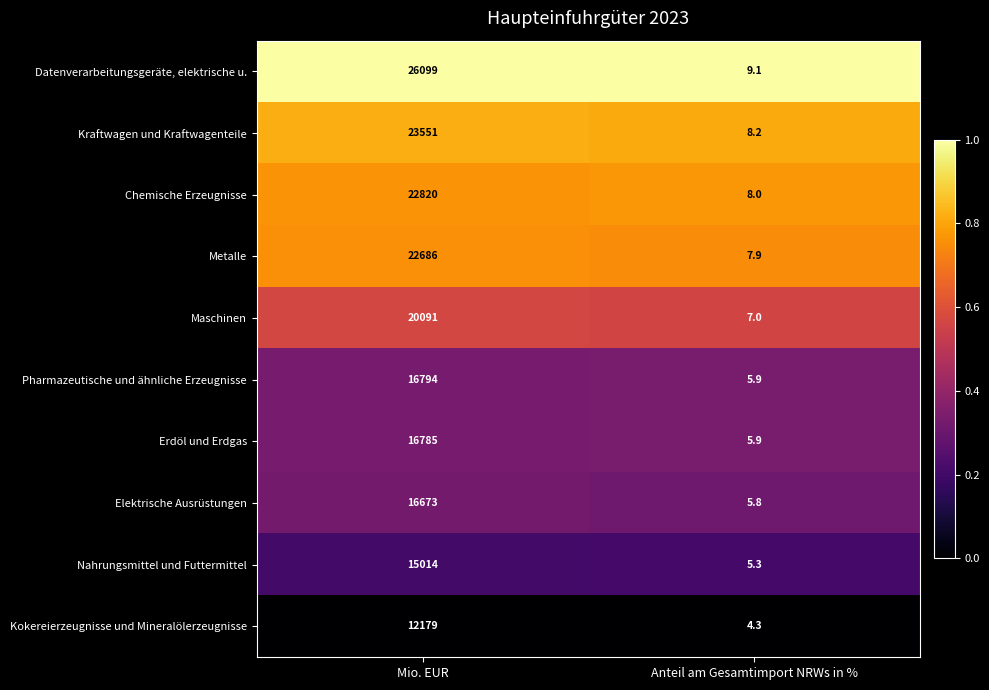

At which category is the sum across all series the highest?

Mio. EUR